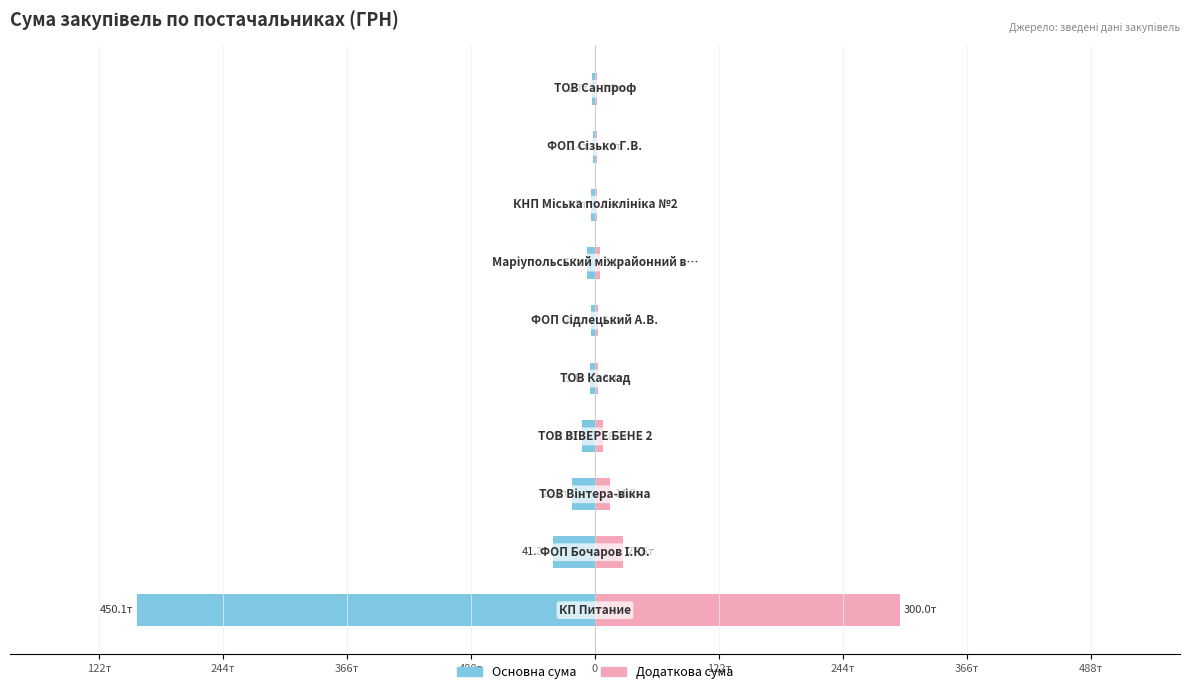

How many groups of bars are there?

10